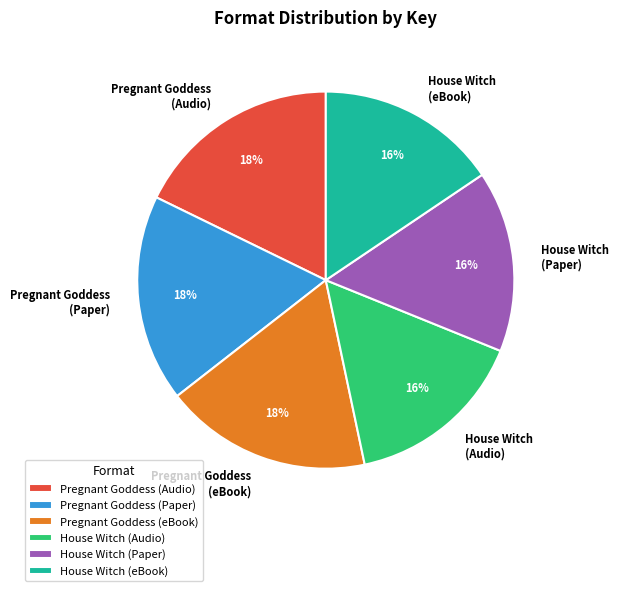

The House Witch (Audio) slice represents 6% of the pie. True or false?

False